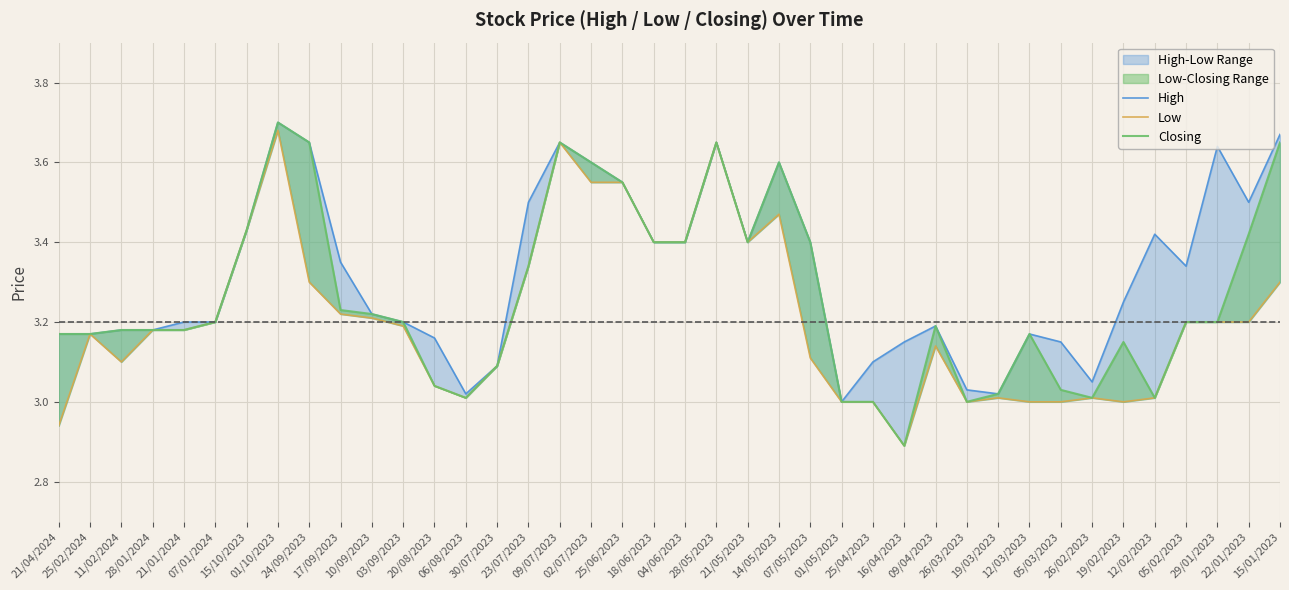

Which category has the lowest value across all series?

16/04/2023